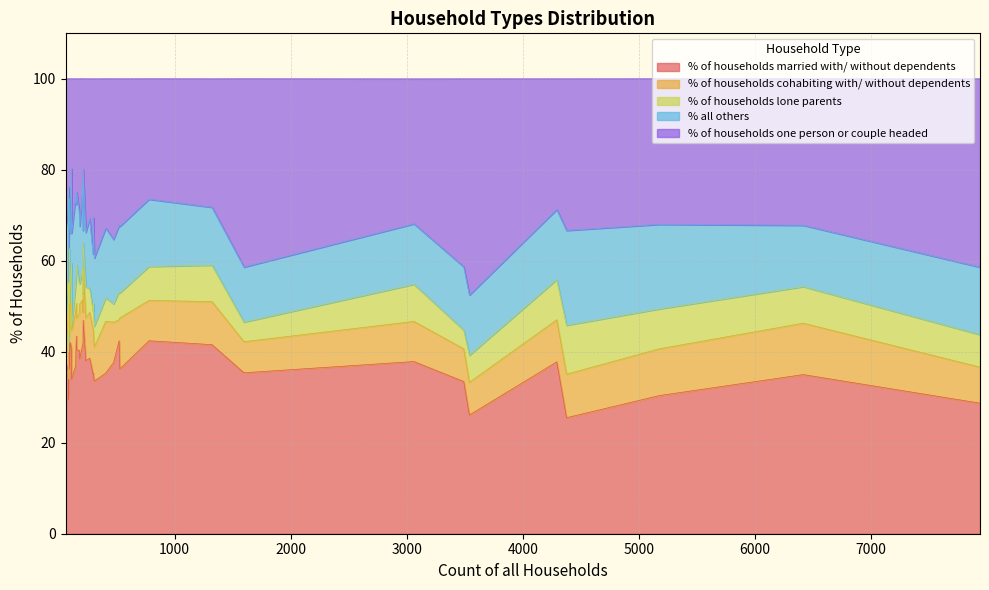

How many values in the % all others series exceed 15?

20